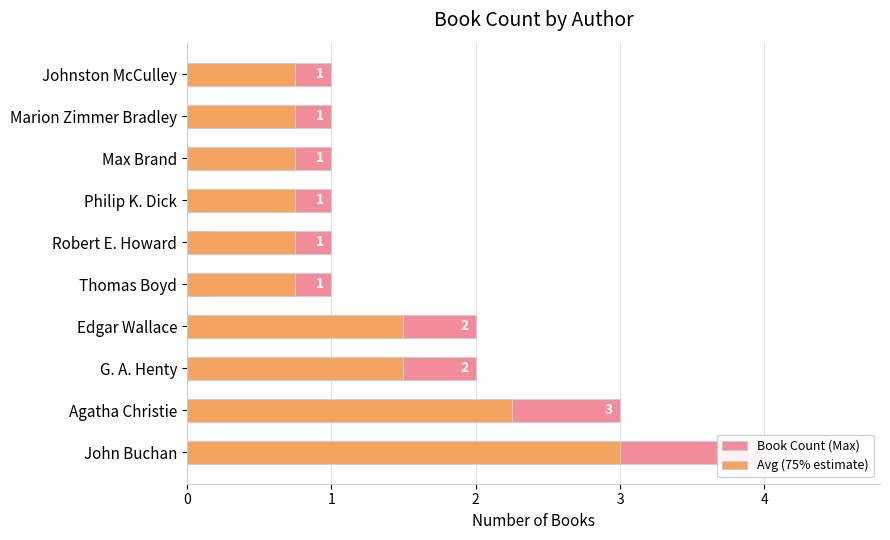

Reading left to right, transcribe all the data shown in this chart.

Book Count (Max): 4.0	3.0	2.0	2.0	1.0	1.0	1.0	1.0	1.0	1.0
Avg (75% estimate): 3.0	2.2	1.5	1.5	0.8	0.8	0.8	0.8	0.8	0.8